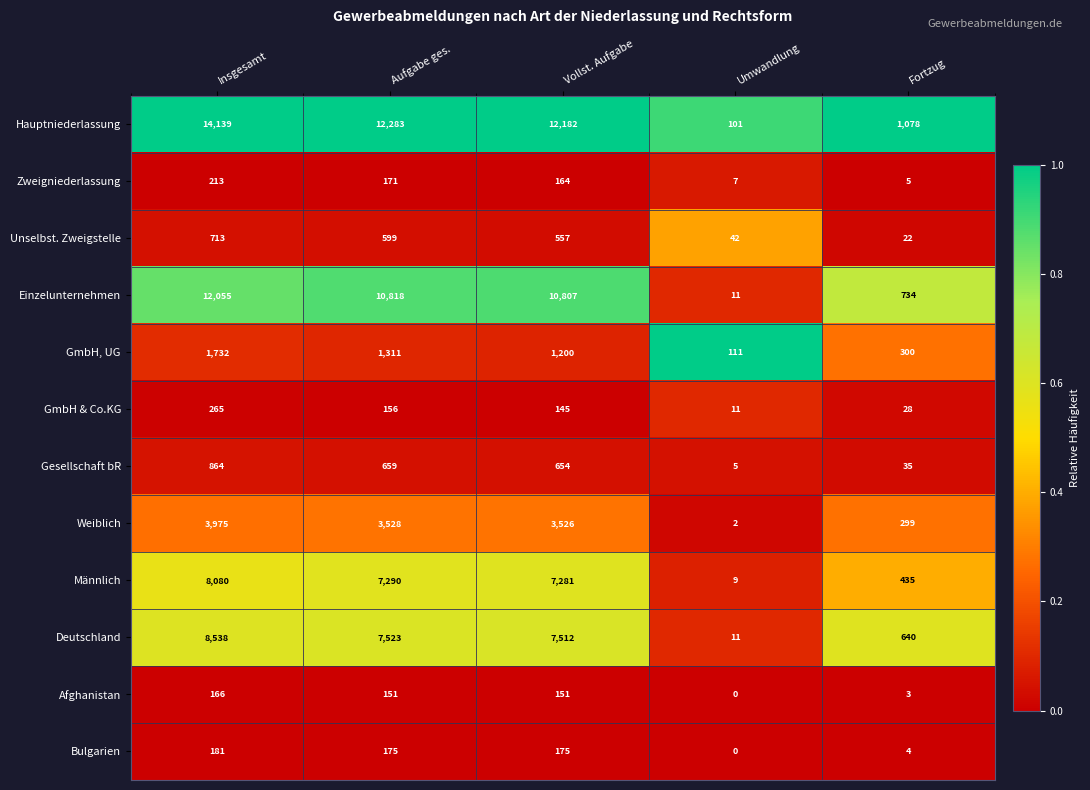

What is the minimum value for Unselbst. Zweigstelle?

22